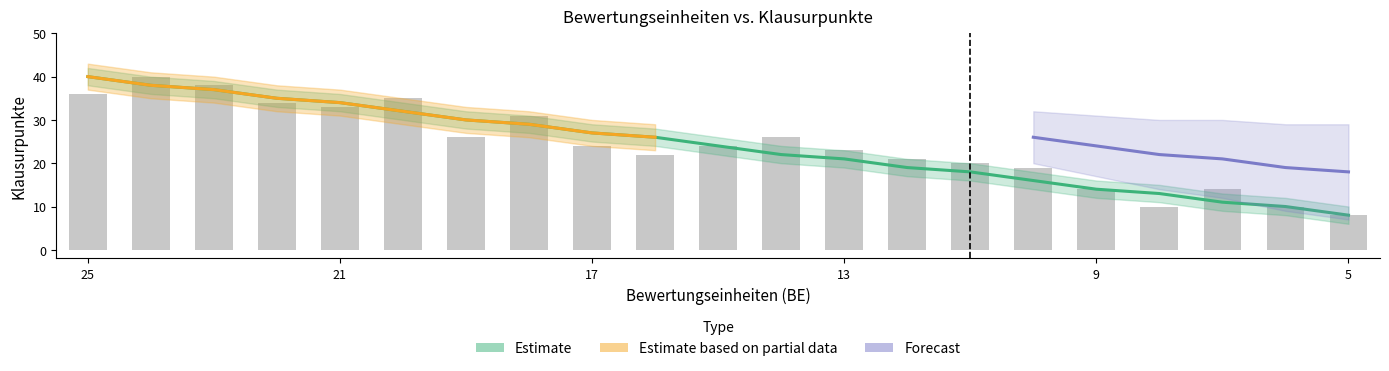

What is the difference between the maximum and second lowest values?

30